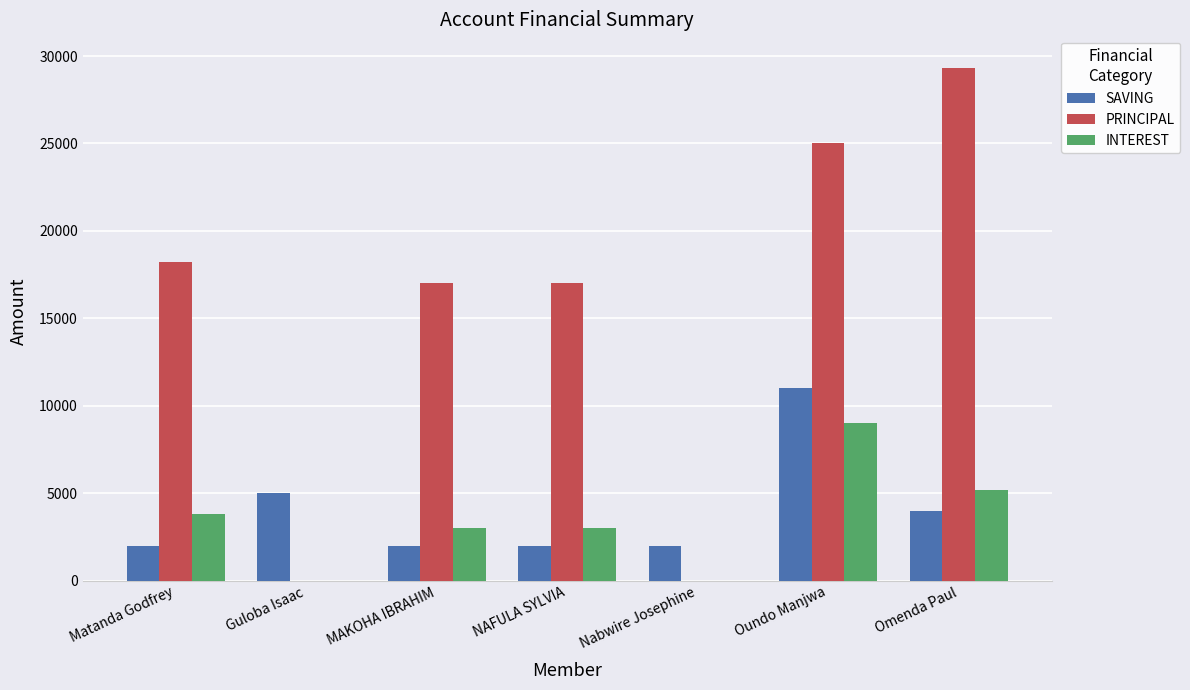

Read the SAVING value at Omenda Paul.

4000